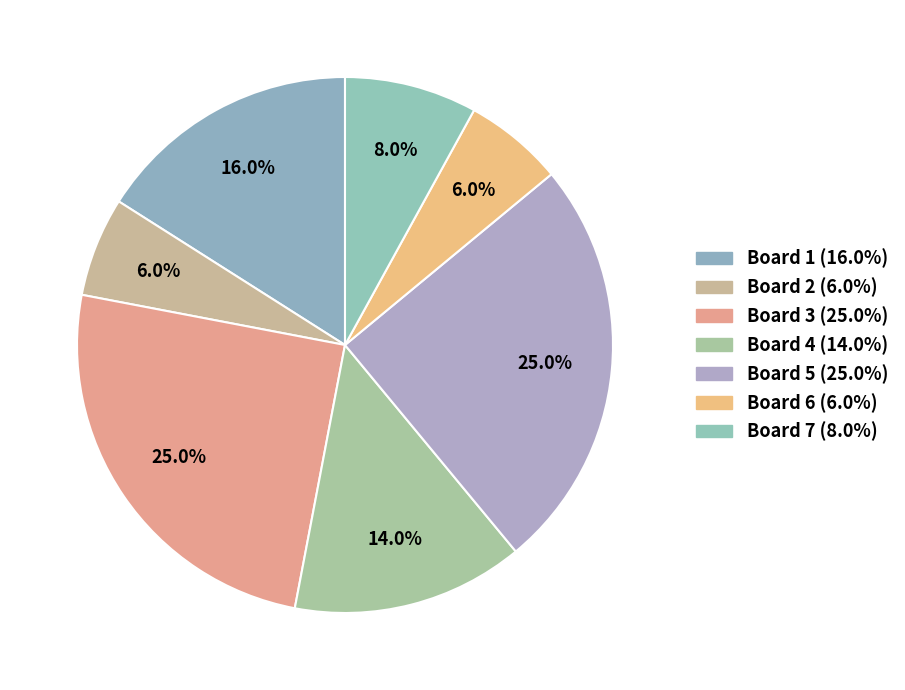

To the nearest percent, what is the average slice percentage?

14%